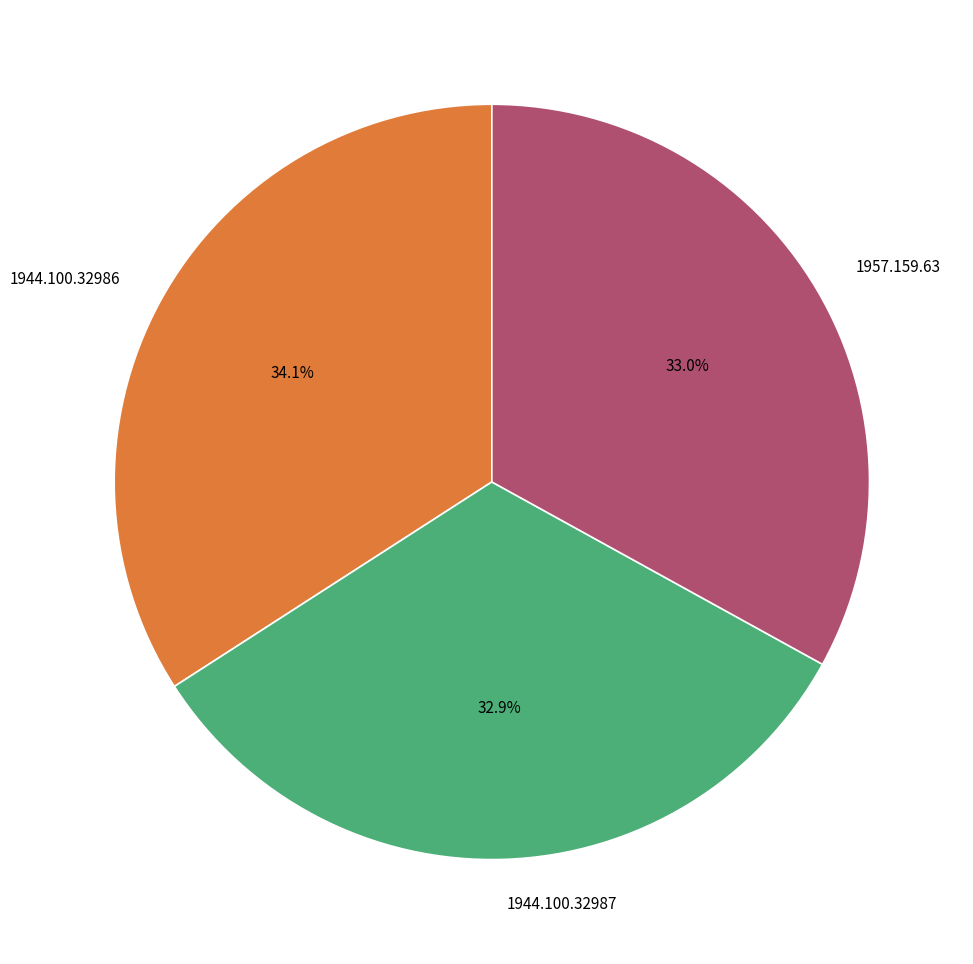

Which has a higher value, 1944.100.32986 or 1957.159.63?

1944.100.32986